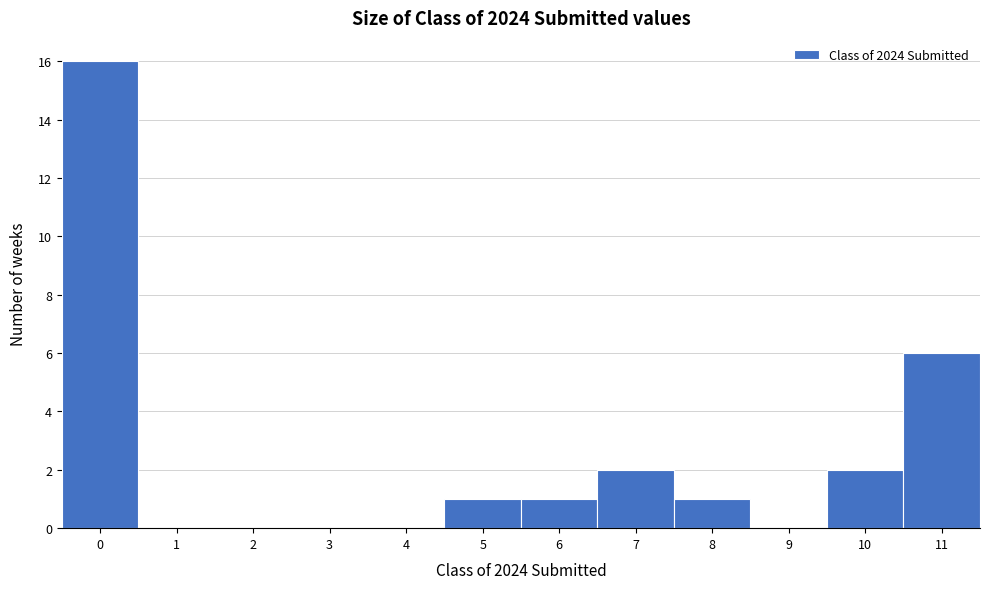

Which range on the x-axis has the tallest bar?

-0.5 to 0.5